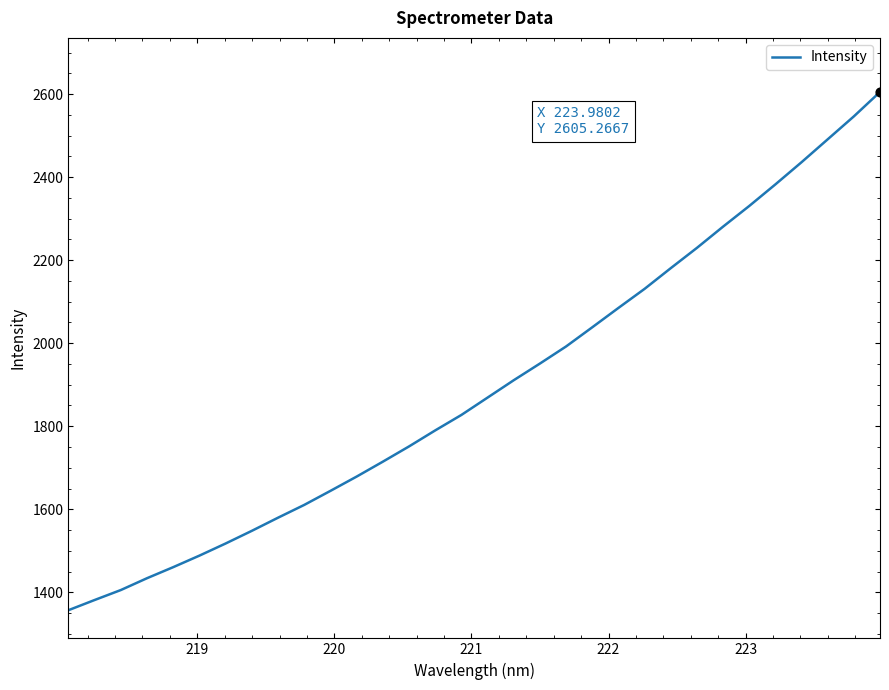

What is the minimum value shown in the chart?

1356.8